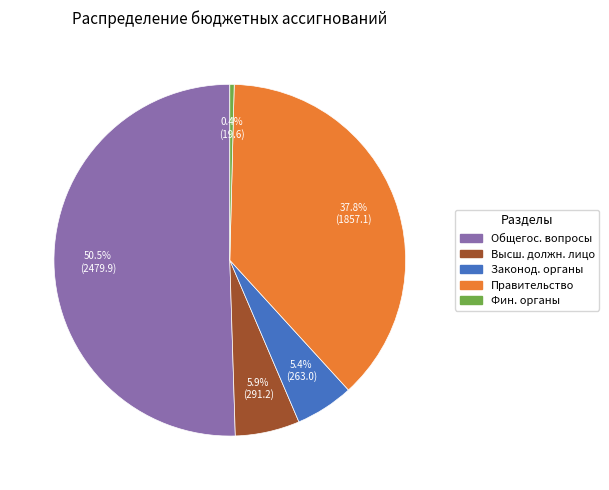

What is the smallest slice in the pie chart?

Фин. органы